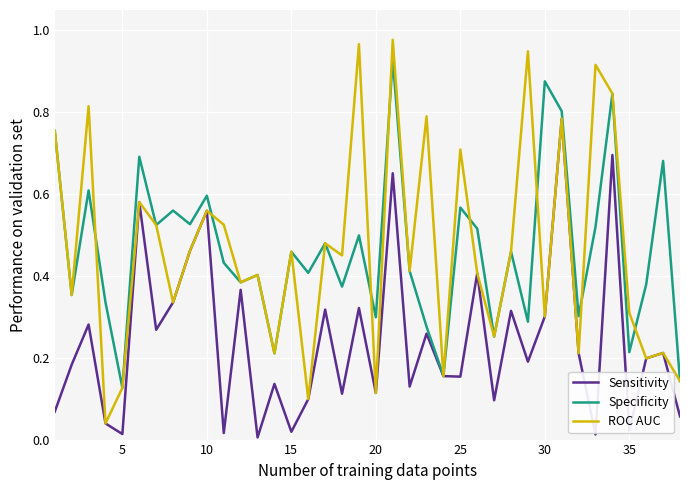

List the series in order of their peak value, lowest first.

Sensitivity, Specificity, ROC AUC